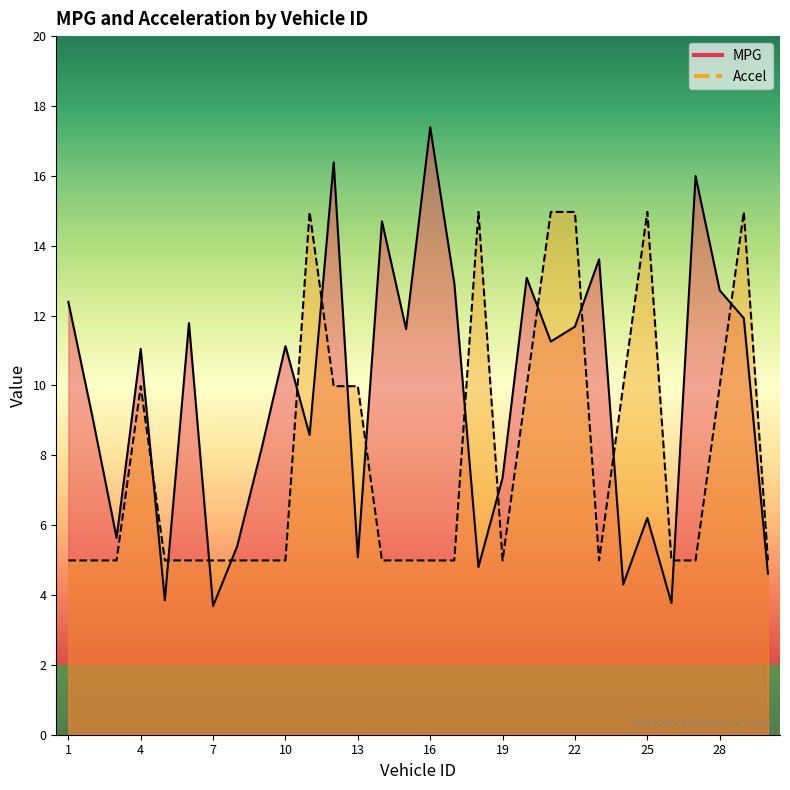

What is the difference between the Accel values at 14 and 18?

10.0